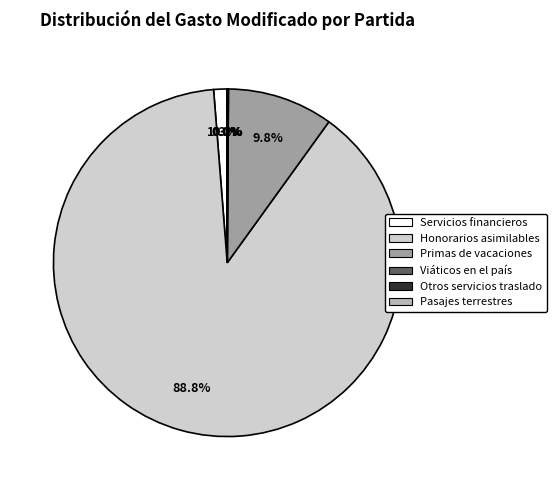

Between Servicios financieros and Honorarios asimilables, which is larger?

Honorarios asimilables